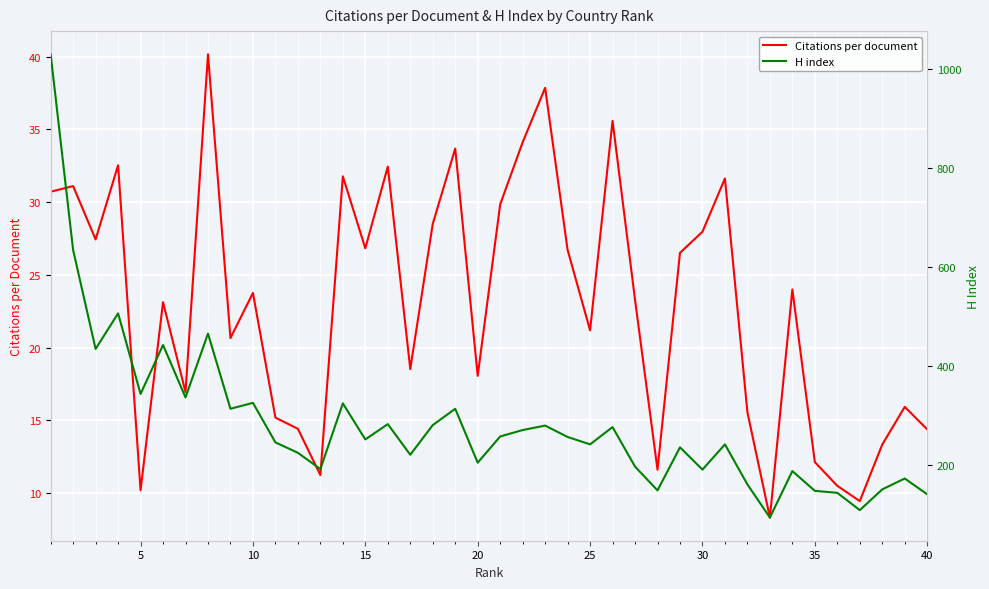

How many categories are shown in the chart?

40